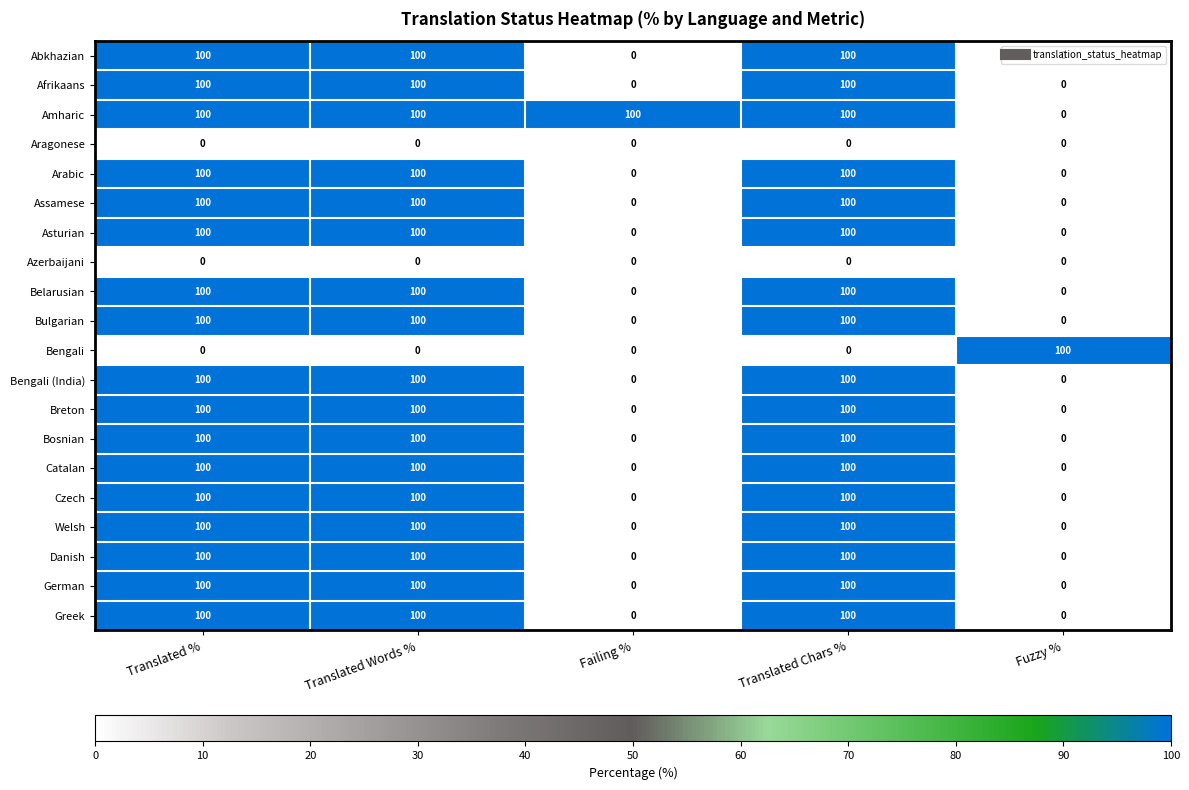

What is the greatest value displayed?

100